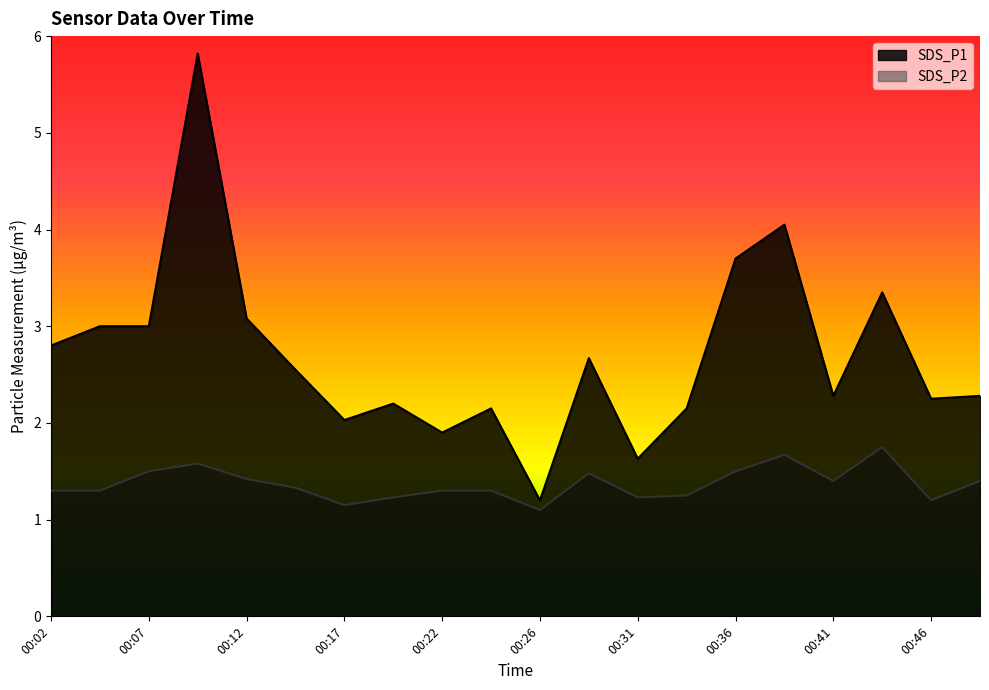

Which series has the widest spread of values?

SDS_P1